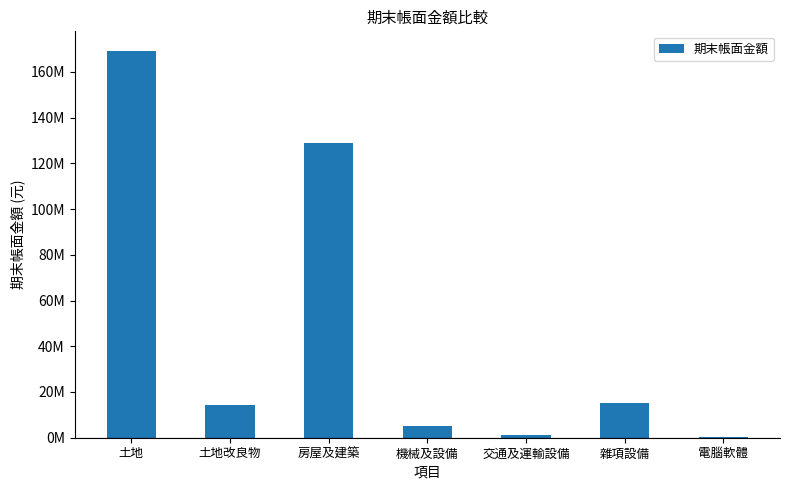

What is the difference between the second highest and second lowest values?

127844226